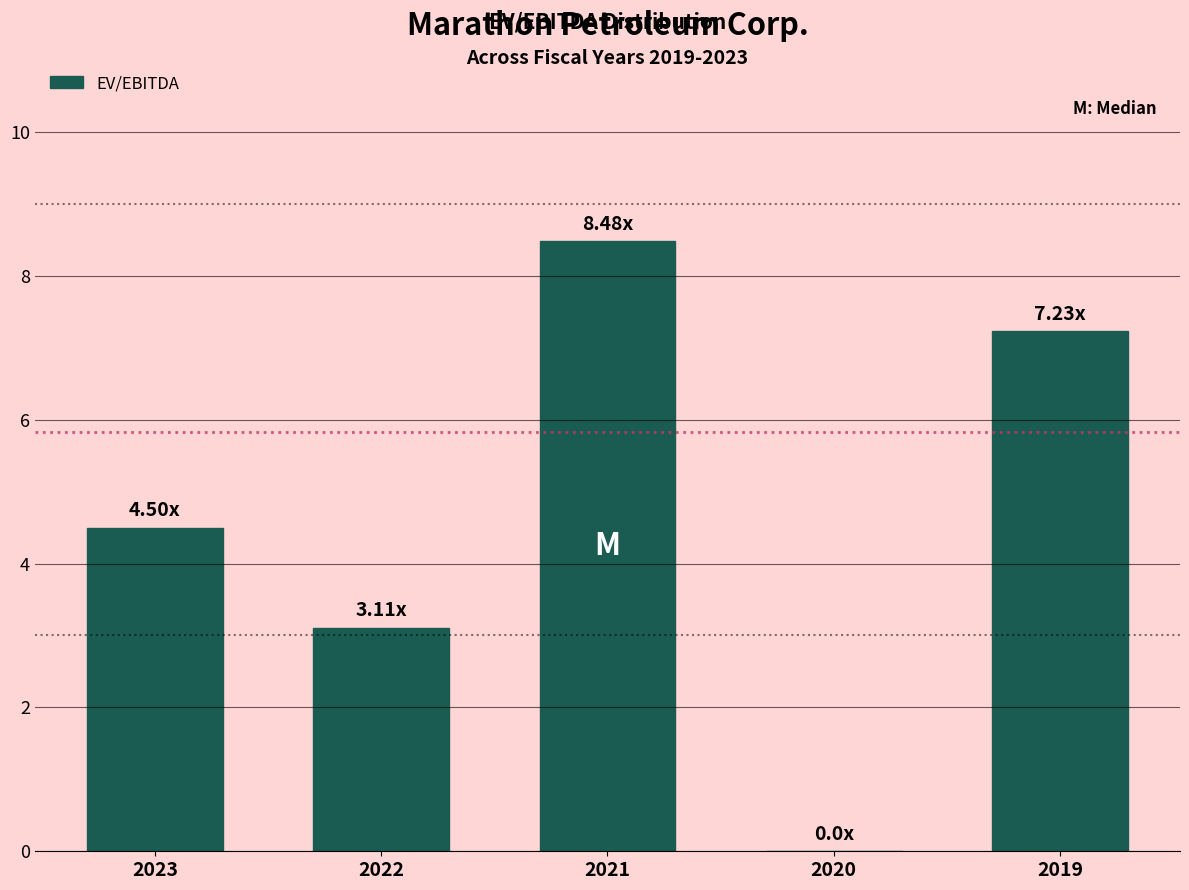

What is the sum of all values?

23.3